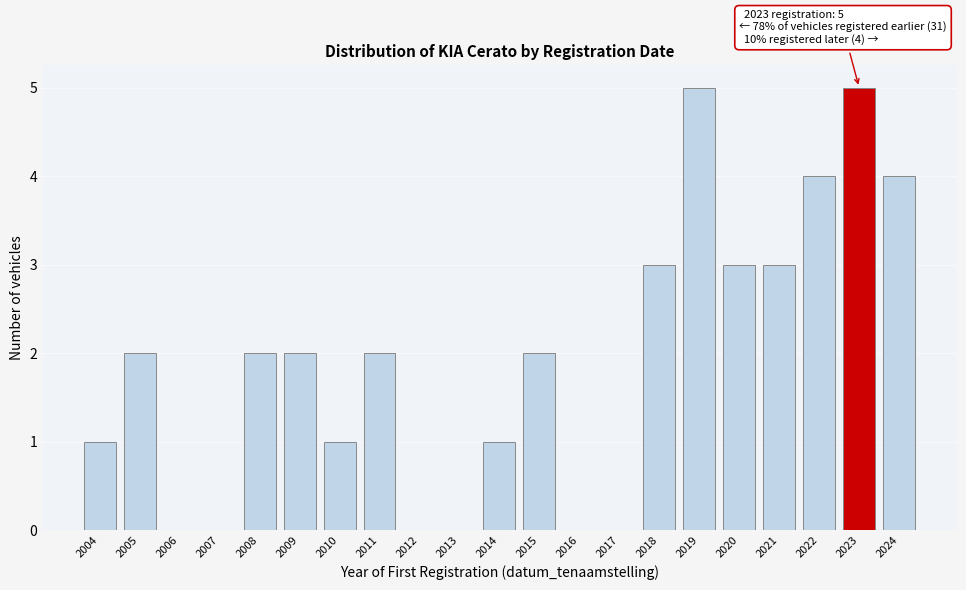

Reading right to left, transcribe all the data shown in this chart.

2024=4	2023=5	2022=4	2021=3	2020=3	2019=5	2018=3	2017=0	2016=0	2015=2	2014=1	2013=0	2012=0	2011=2	2010=1	2009=2	2008=2	2007=0	2006=0	2005=2	2004=1